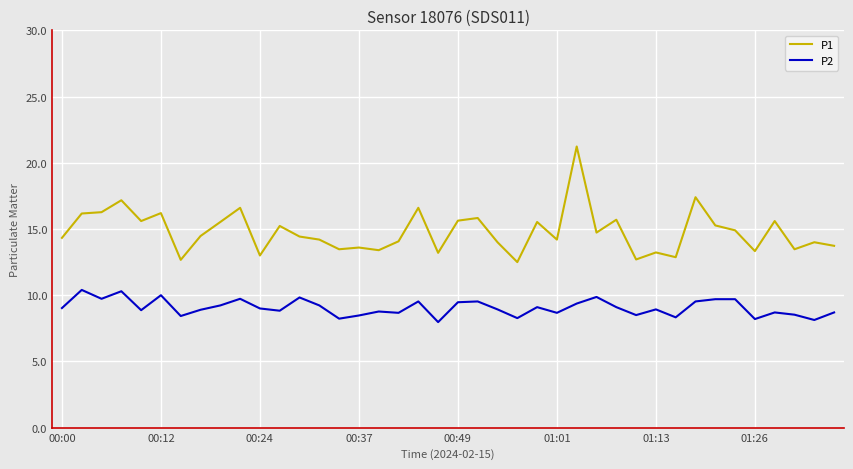

Rank the series by their maximum value, from lowest to highest.

P2, P1